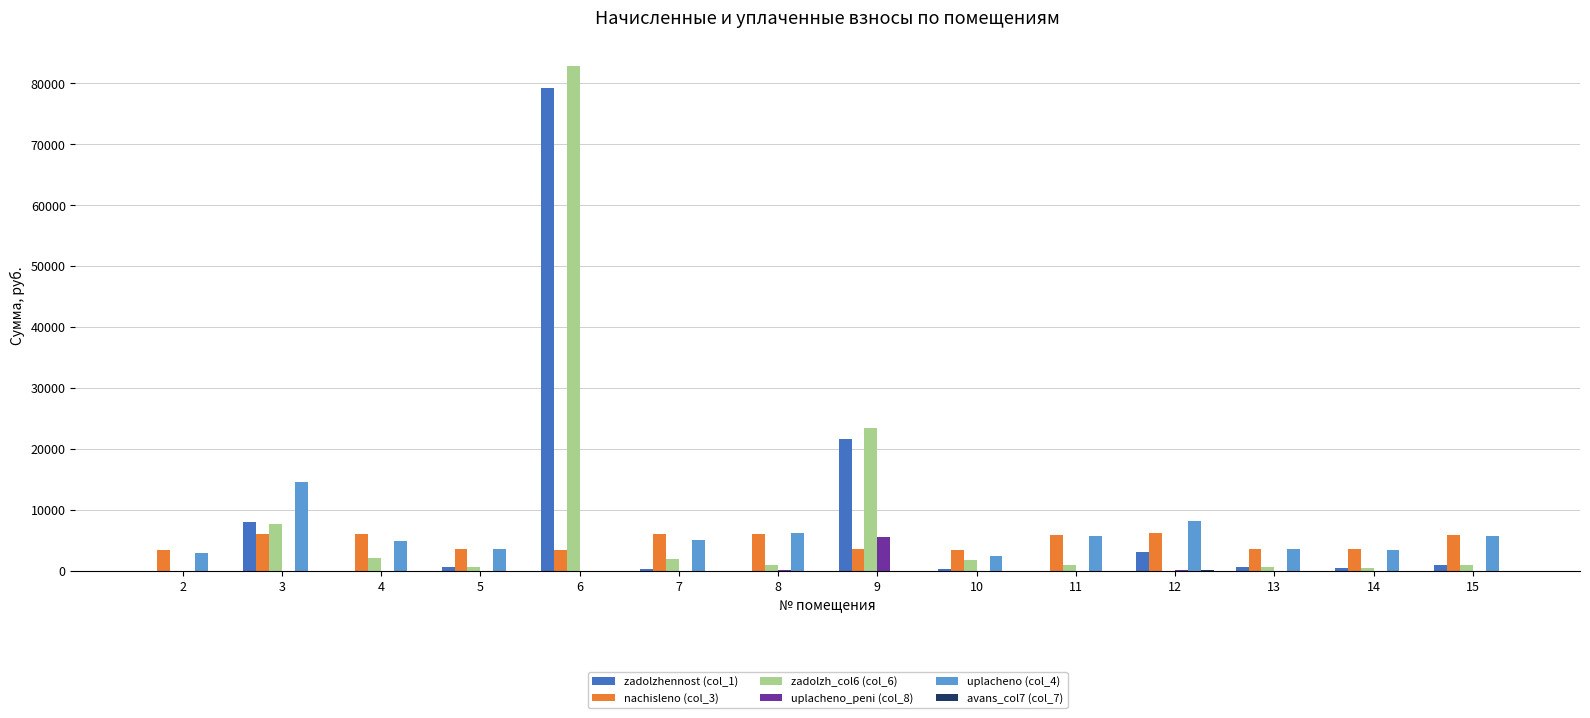

What is the greatest value displayed?

82919.1